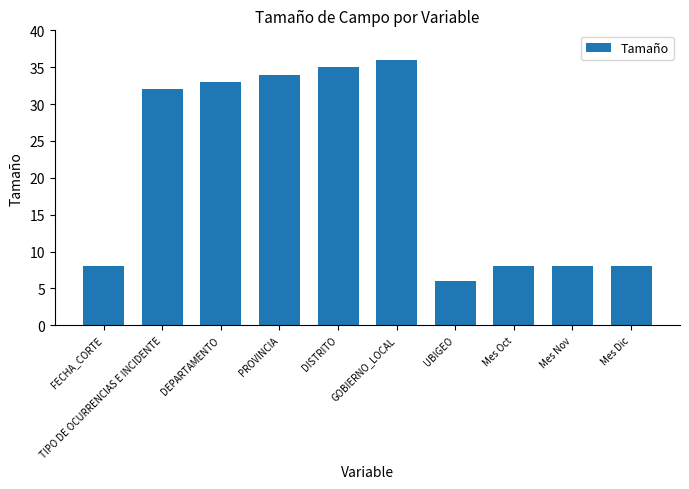

What is the difference between the maximum and second lowest values?

28